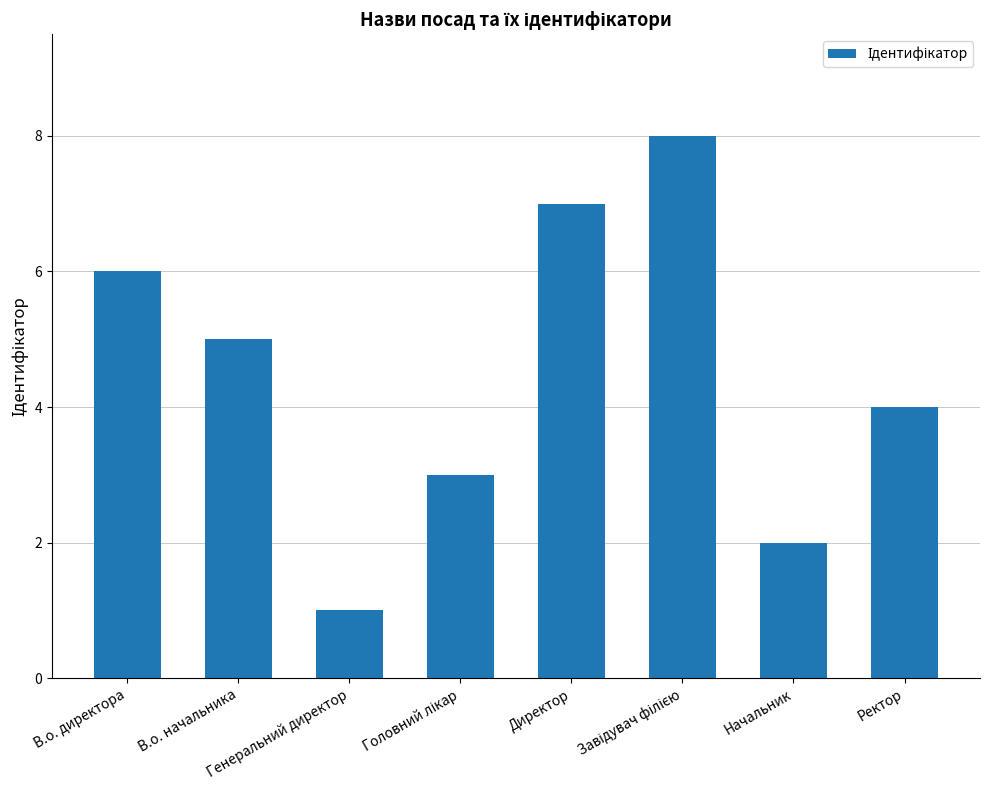

Where is the data nearest to the value 4?

Ректор